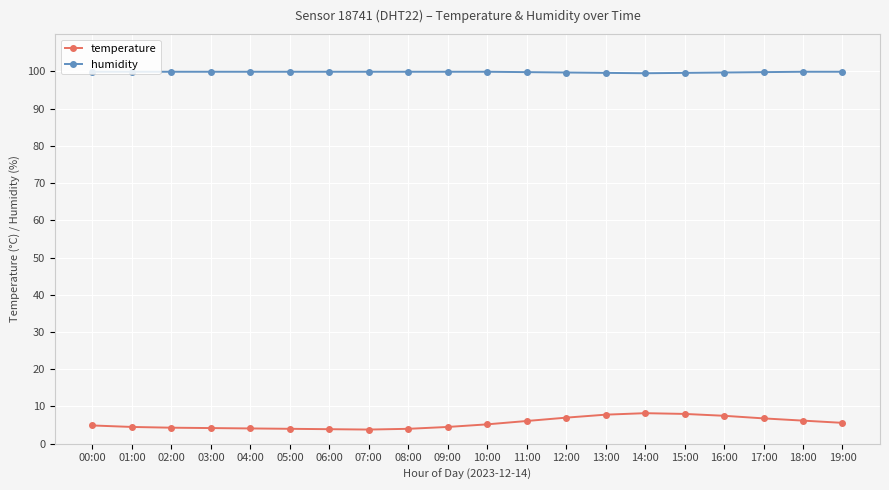

The value of temperature at 13:00 is 7.8. True or false?

True